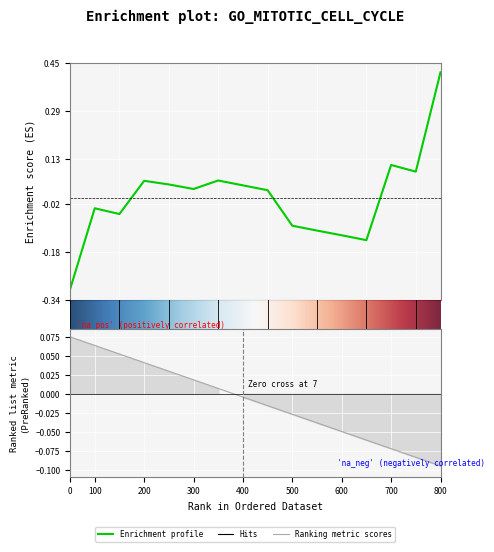

True or false: the data has more than 0 interior local peaks.

True